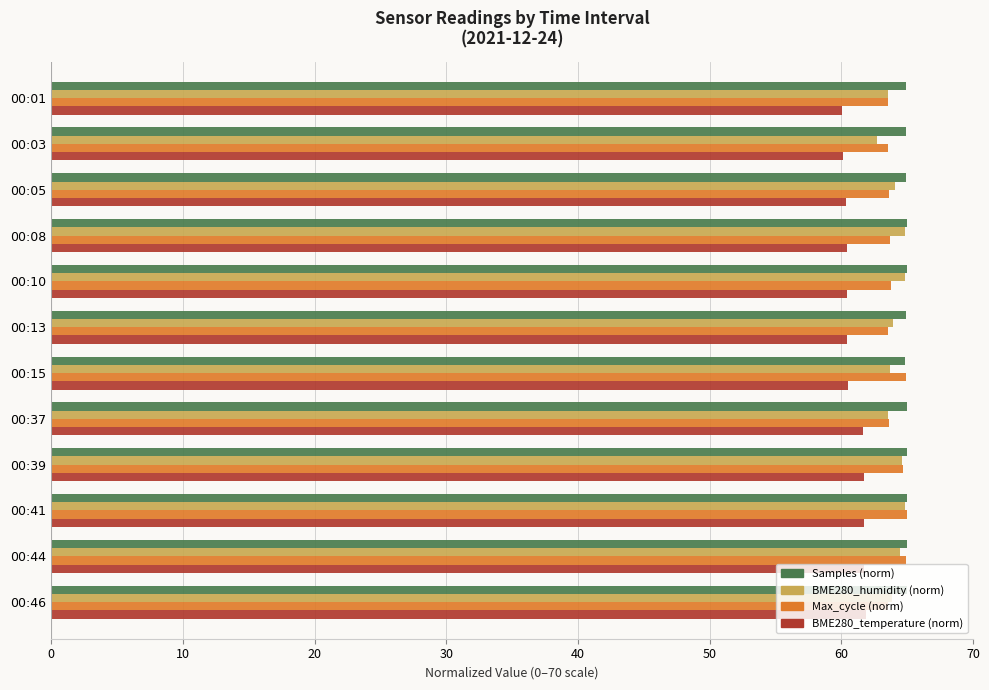

Is it true that Samples (norm) equals 33.2 at 00:03?

False